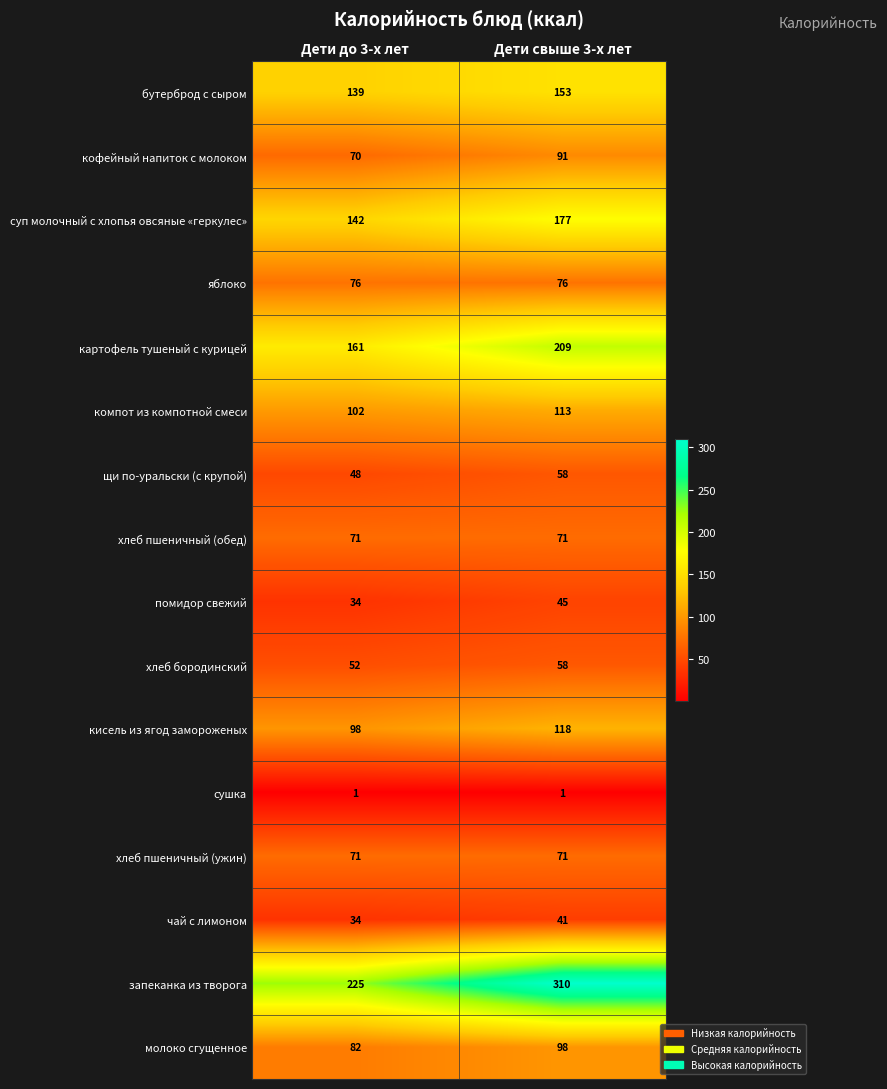

At how many categories does at least one series exceed 159?

2